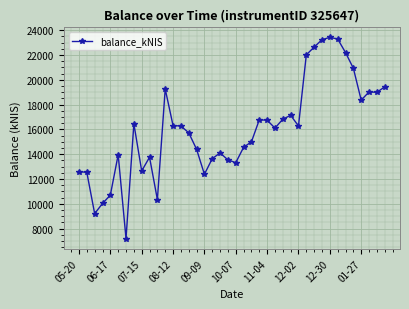

What is the value of the 27th point from the left?

16824.0